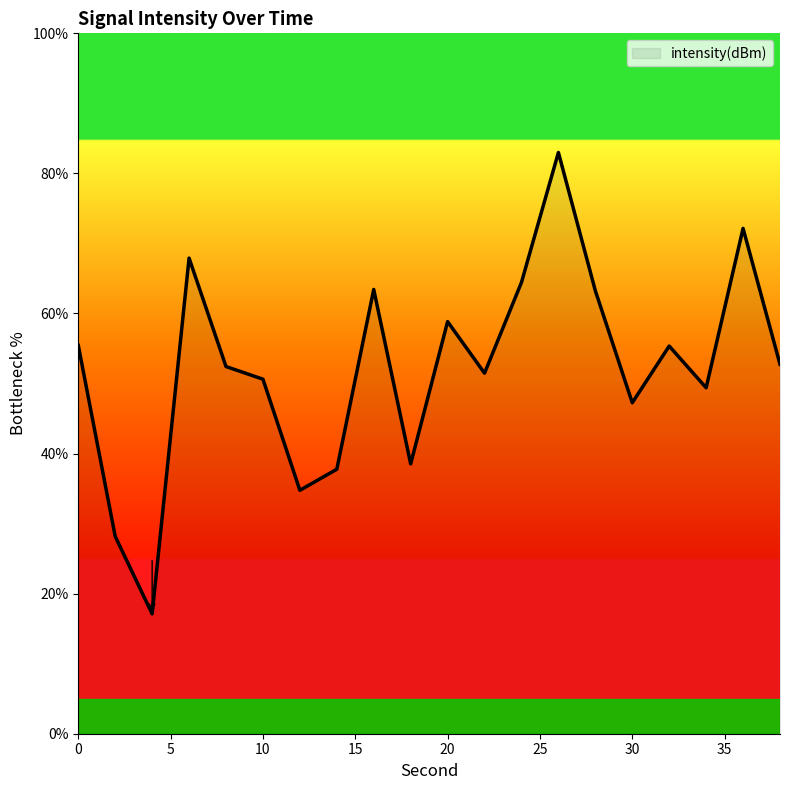

What is the difference between the maximum and minimum values?

65.9